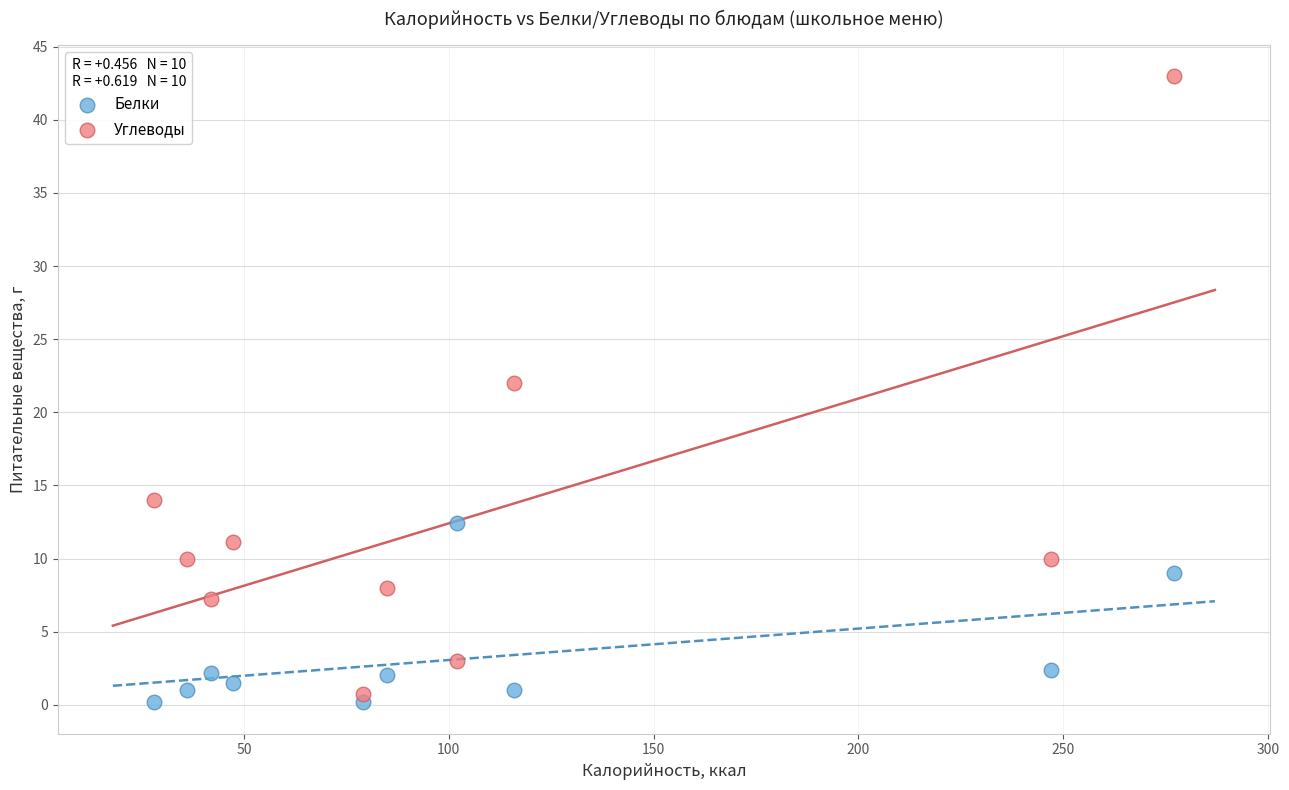

Across all data points, what is the range of Y values (max minus min)?

42.8